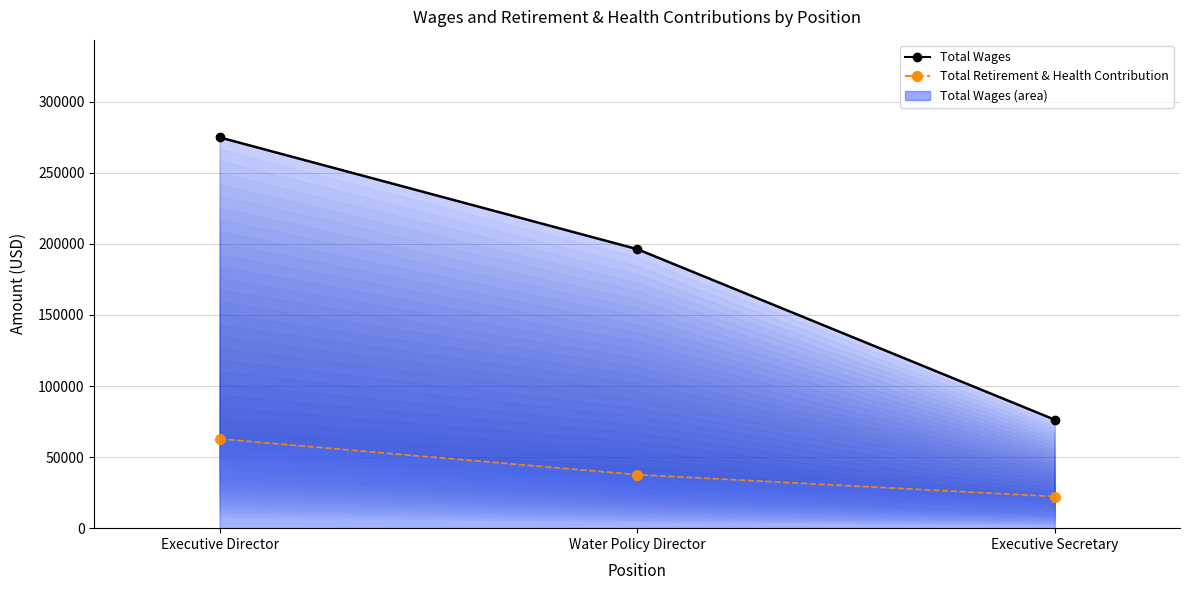

Reading right to left, what are all the values shown in this chart?

Total Wages (line): Executive Secretary=76312	Water Policy Director=196346	Executive Director=274983
Total Retirement & Health Contribution: Executive Secretary=22267	Water Policy Director=37677	Executive Director=62830